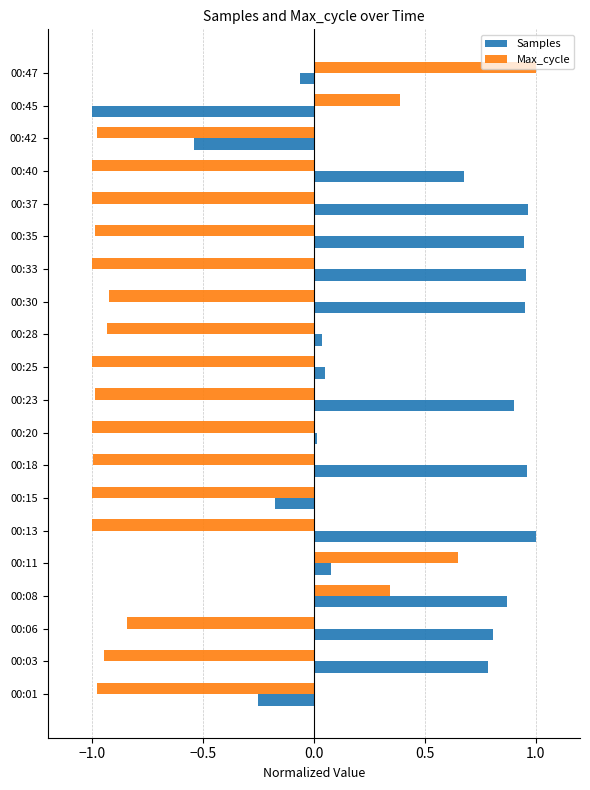

Which series has the largest total across all categories?

Samples